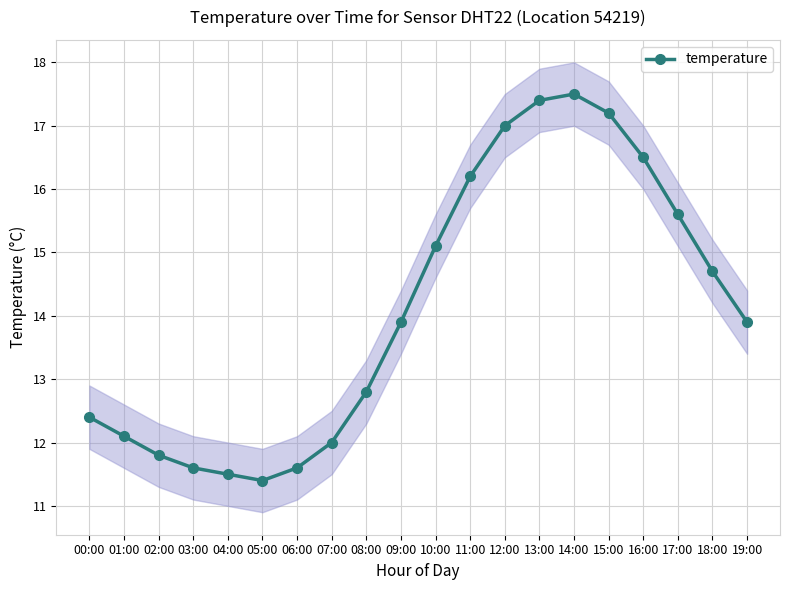

What is the difference between the second highest and minimum values?

6.0